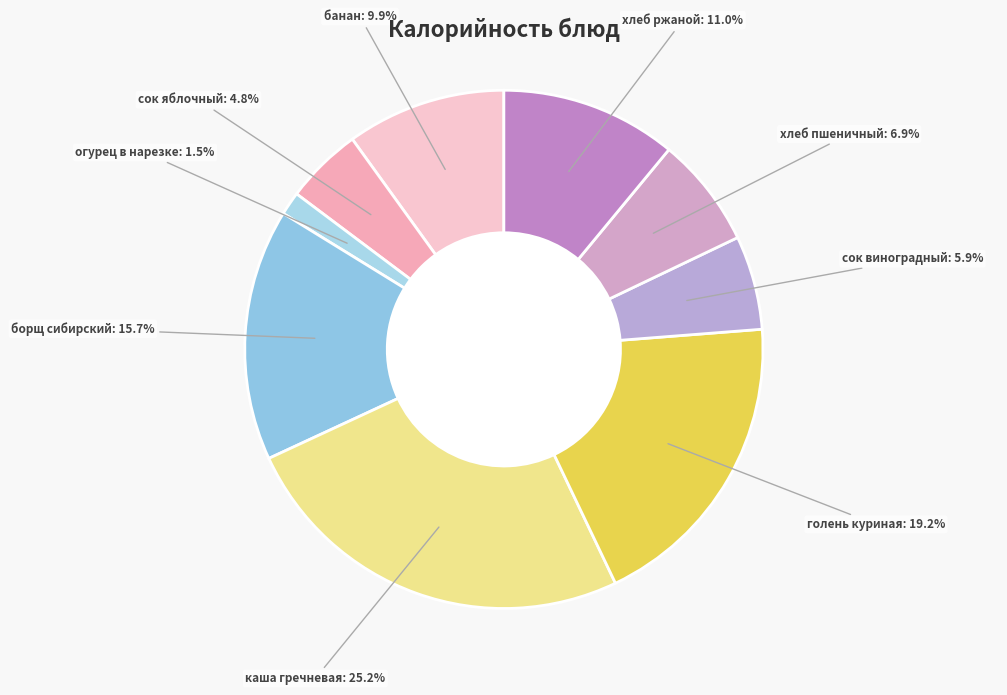

Rank the categories by value from highest to lowest.

каша гречневая, голень куриная, борщ сибирский, хлеб ржаной, банан, хлеб пшеничный, сок виноградный, сок яблочный, огурец в нарезке